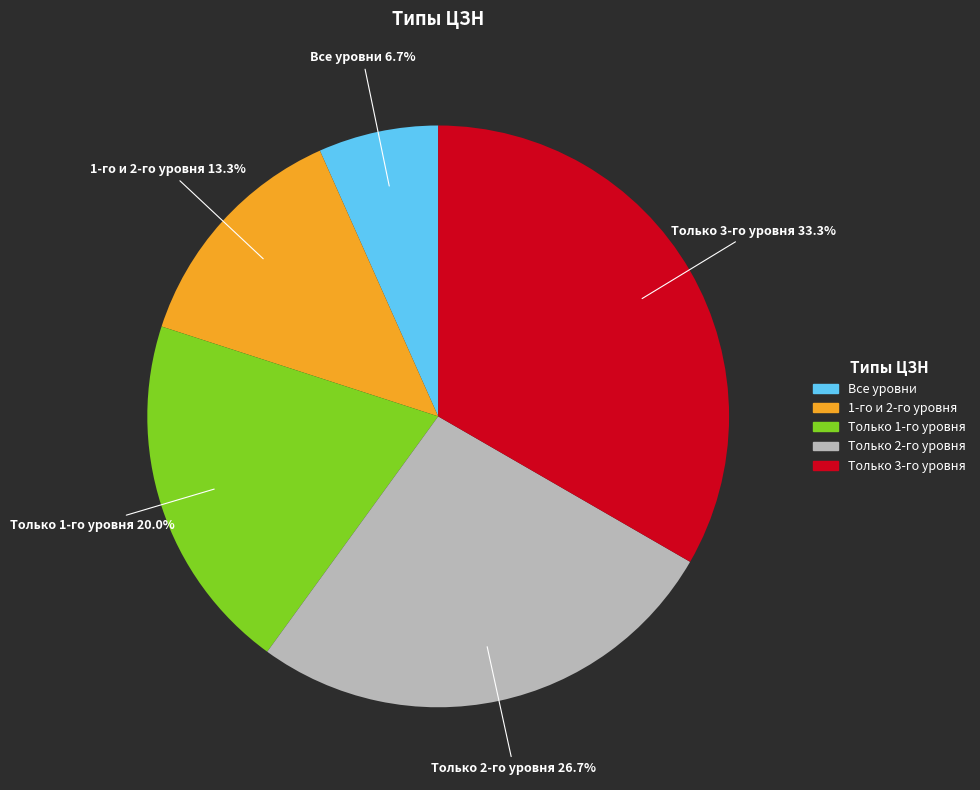

Which has a higher value, 1-го и 2-го уровня or Только 2-го уровня?

Только 2-го уровня